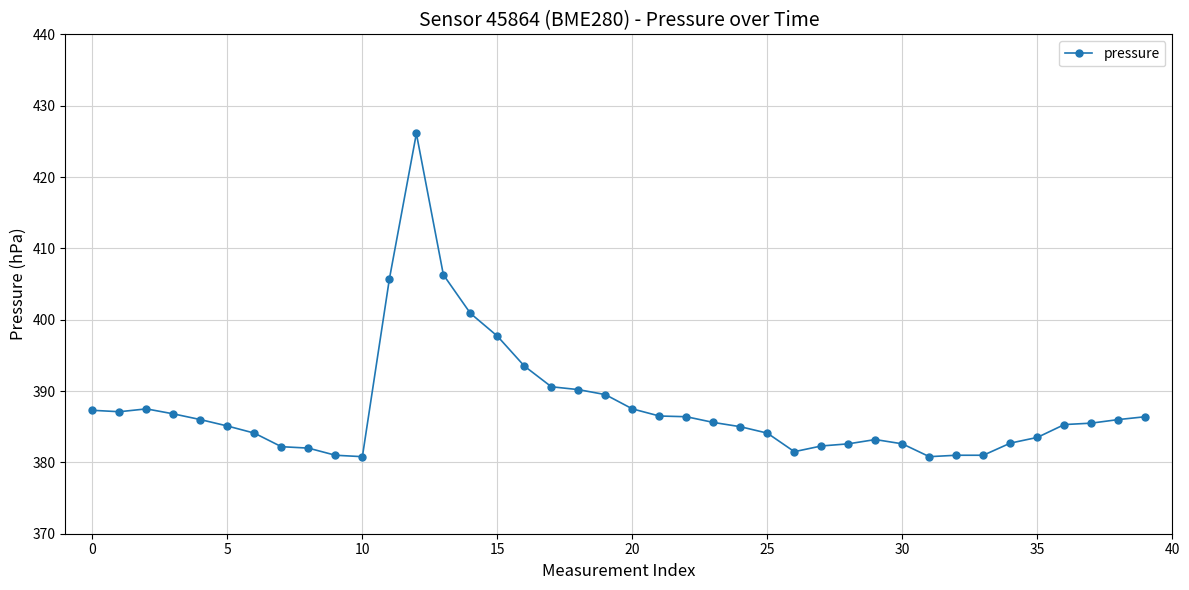

True or false: the data has more than 0 interior local peaks.

True